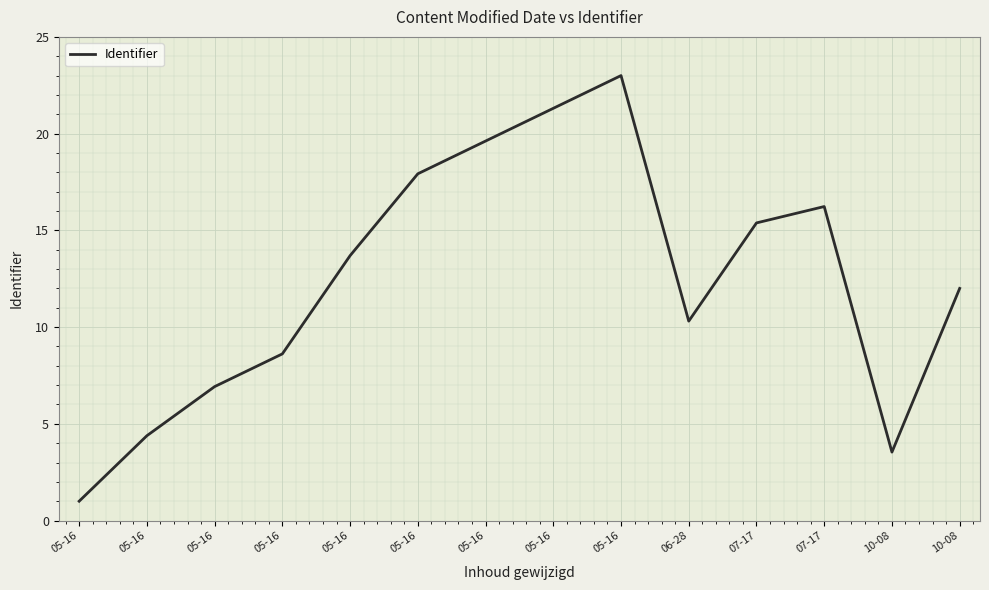

Between 05-16 and 05-16, which is larger?

05-16